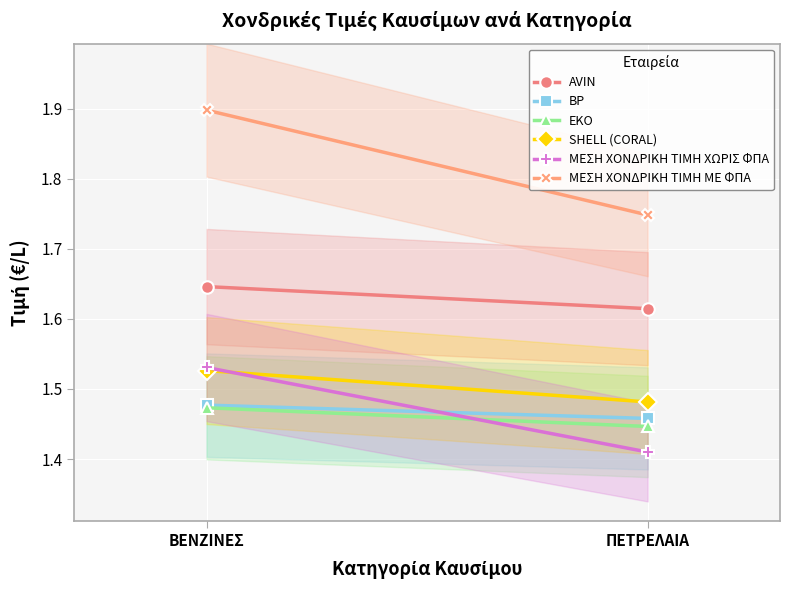

Reading left to right, transcribe all the data shown in this chart.

AVIN: ΒΕΝΖΙΝΕΣ=1.6	ΠΕΤΡΕΛΑΙΑ=1.6
BP: ΒΕΝΖΙΝΕΣ=1.5	ΠΕΤΡΕΛΑΙΑ=1.5
EKO: ΒΕΝΖΙΝΕΣ=1.5	ΠΕΤΡΕΛΑΙΑ=1.4
SHELL (CORAL): ΒΕΝΖΙΝΕΣ=1.5	ΠΕΤΡΕΛΑΙΑ=1.5
ΜΕΣΗ ΧΟΝΔΡΙΚΗ ΤΙΜΗ ΧΩΡΙΣ ΦΠΑ: ΒΕΝΖΙΝΕΣ=1.5	ΠΕΤΡΕΛΑΙΑ=1.4
ΜΕΣΗ ΧΟΝΔΡΙΚΗ ΤΙΜΗ ΜΕ ΦΠΑ: ΒΕΝΖΙΝΕΣ=1.9	ΠΕΤΡΕΛΑΙΑ=1.7